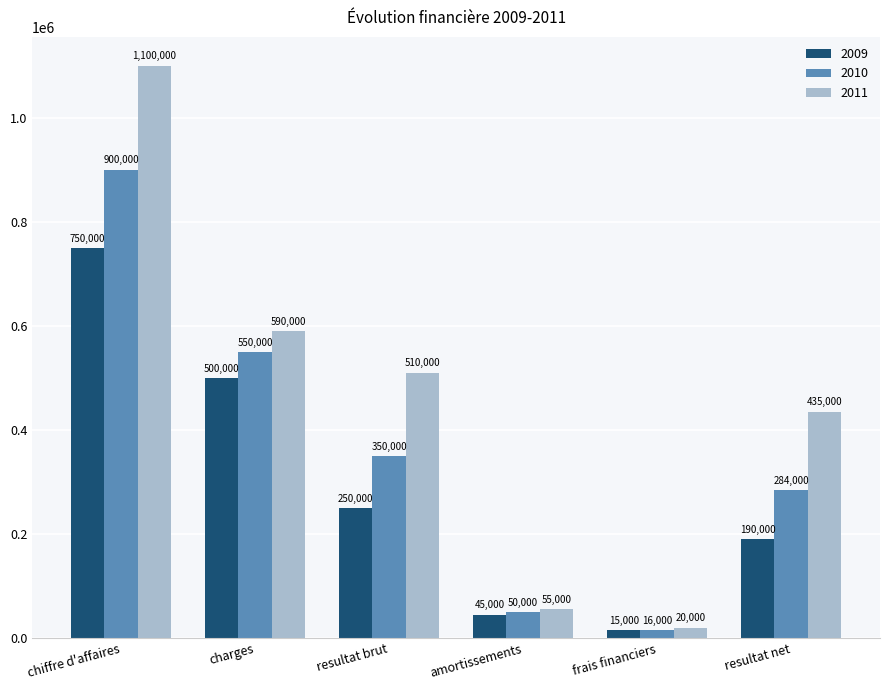

Reading left to right, what are all the values shown in this chart?

2009: chiffre d'affaires=750000	charges=500000	resultat brut=250000	amortissements=45000	frais financiers=15000	resultat net=190000
2010: chiffre d'affaires=900000	charges=550000	resultat brut=350000	amortissements=50000	frais financiers=16000	resultat net=284000
2011: chiffre d'affaires=1100000	charges=590000	resultat brut=510000	amortissements=55000	frais financiers=20000	resultat net=435000